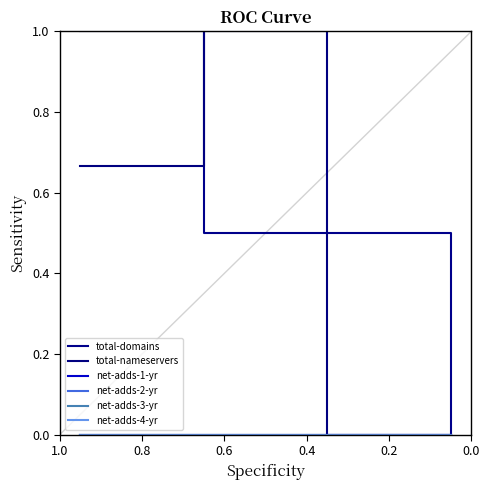

In total-nameservers, how many points are higher than both neighbors (excluding endpoints)?

1